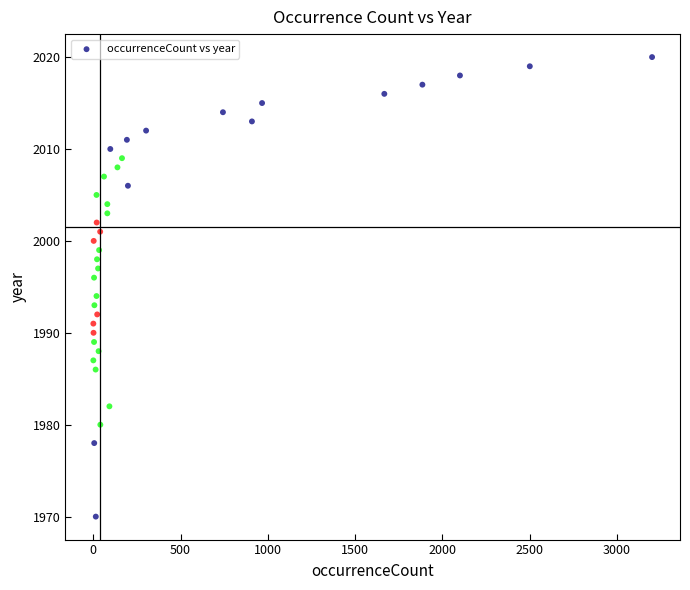

What is the range of Y values (max minus min)?

50